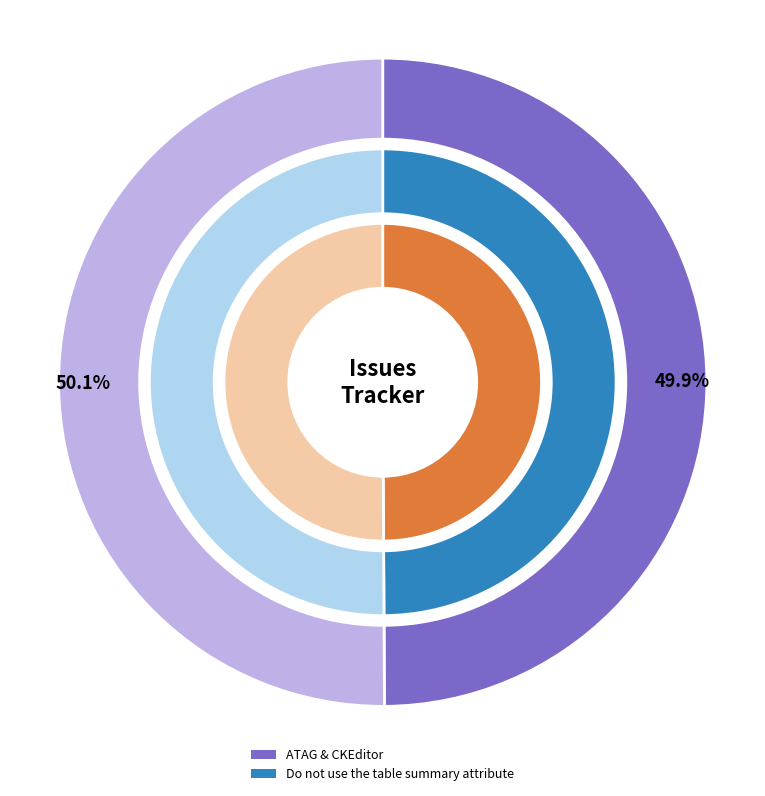

Which has a higher value, Do not use the table summary attribute or ATAG & CKEditor?

Do not use the table summary attribute